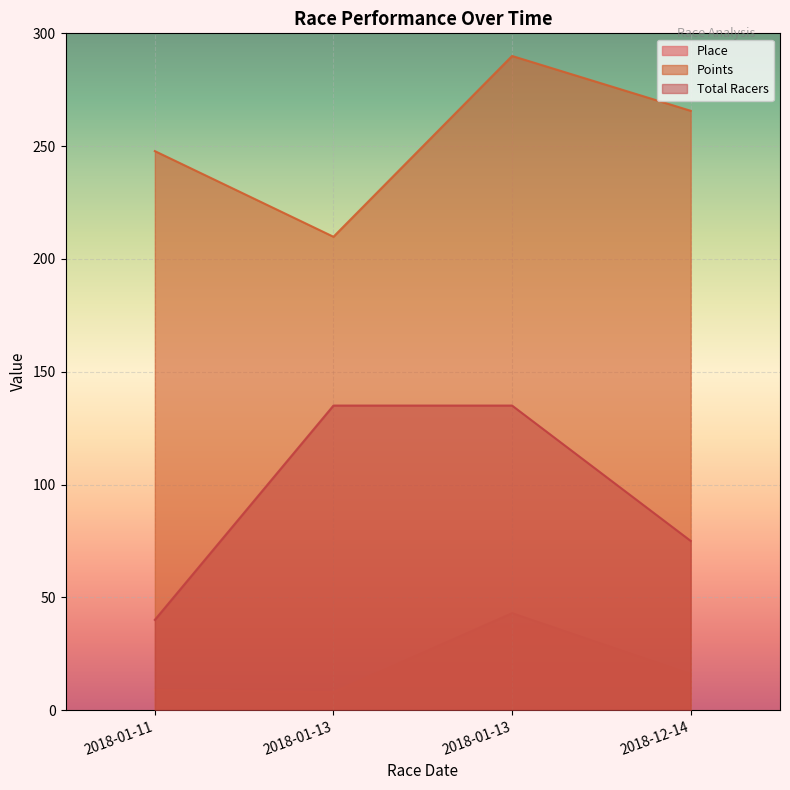

True or false: Place and Points intersect in this chart.

False